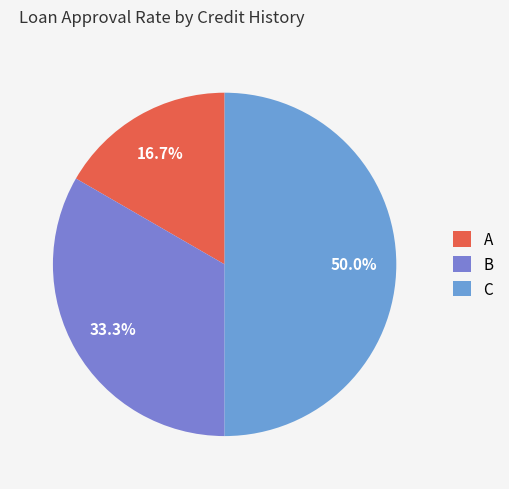

True or false: C accounts for 58% of the total.

False